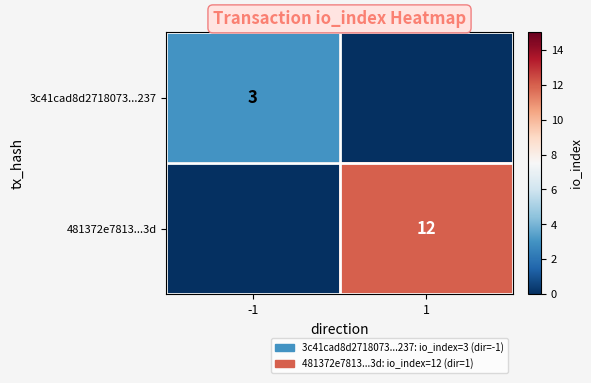

Is it true that 3c41cad8d2718073...237 equals 4 at -1?

False